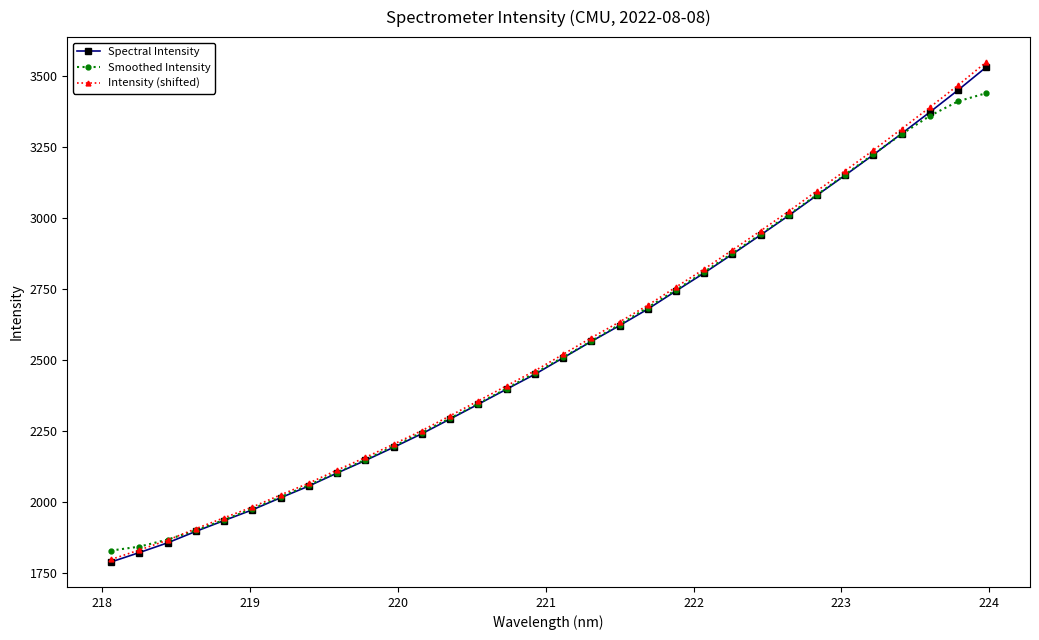

Which series has the widest spread of values?

Intensity (shifted)